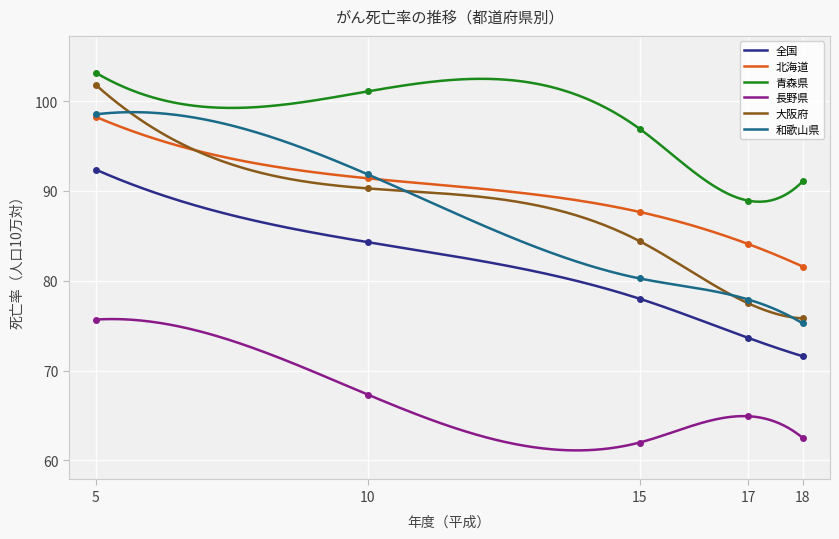

At which category is the sum across all series the highest?

5